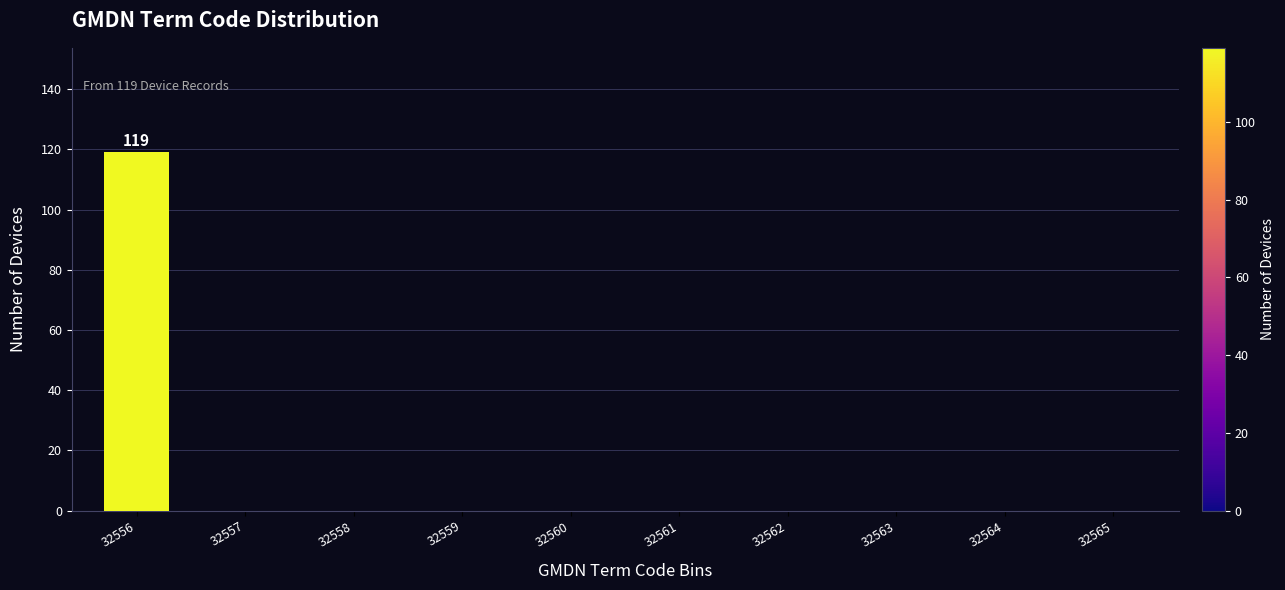

Reading left to right, extract all data points from this chart.

32556=119	32557=0	32558=0	32559=0	32560=0	32561=0	32562=0	32563=0	32564=0	32565=0